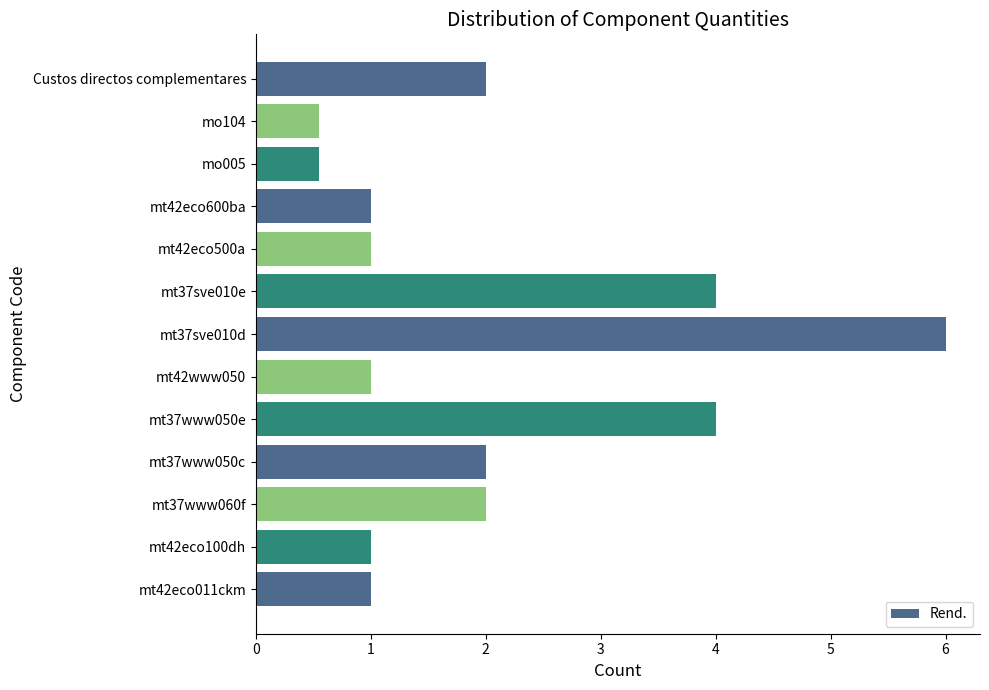

What is the difference between the maximum and second lowest values?

5.5